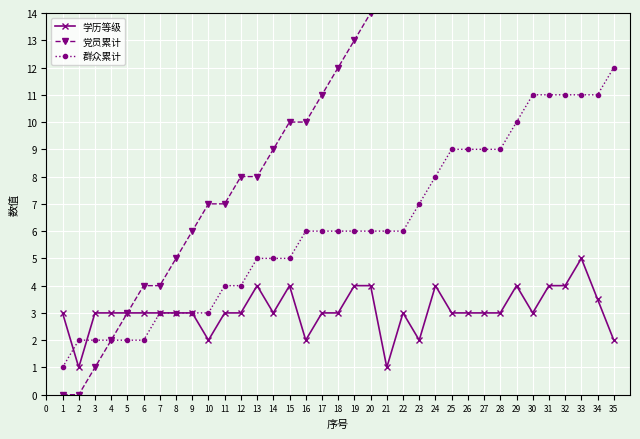

What is the value of the 学历等级 point at the 5th from the left?

3.0